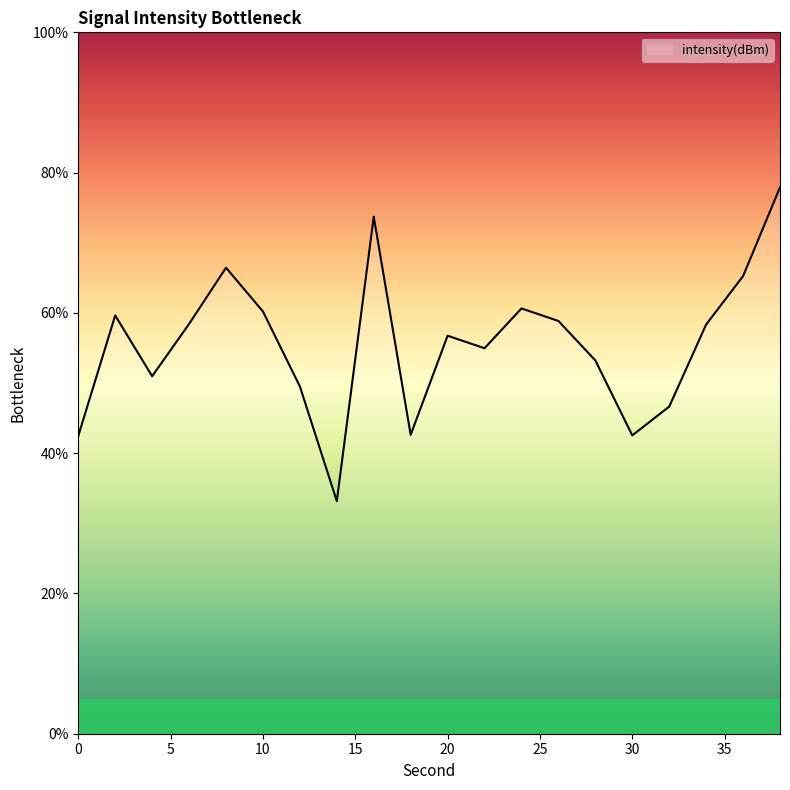

What is the greatest value displayed?

77.9